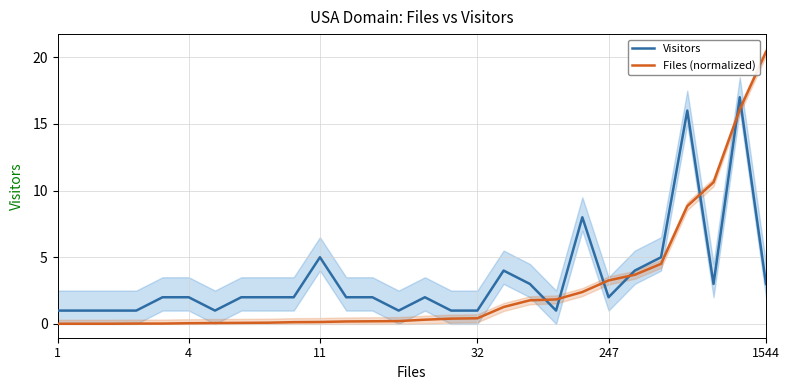

How many intersections are there between Files (normalized) and Visitors?

7